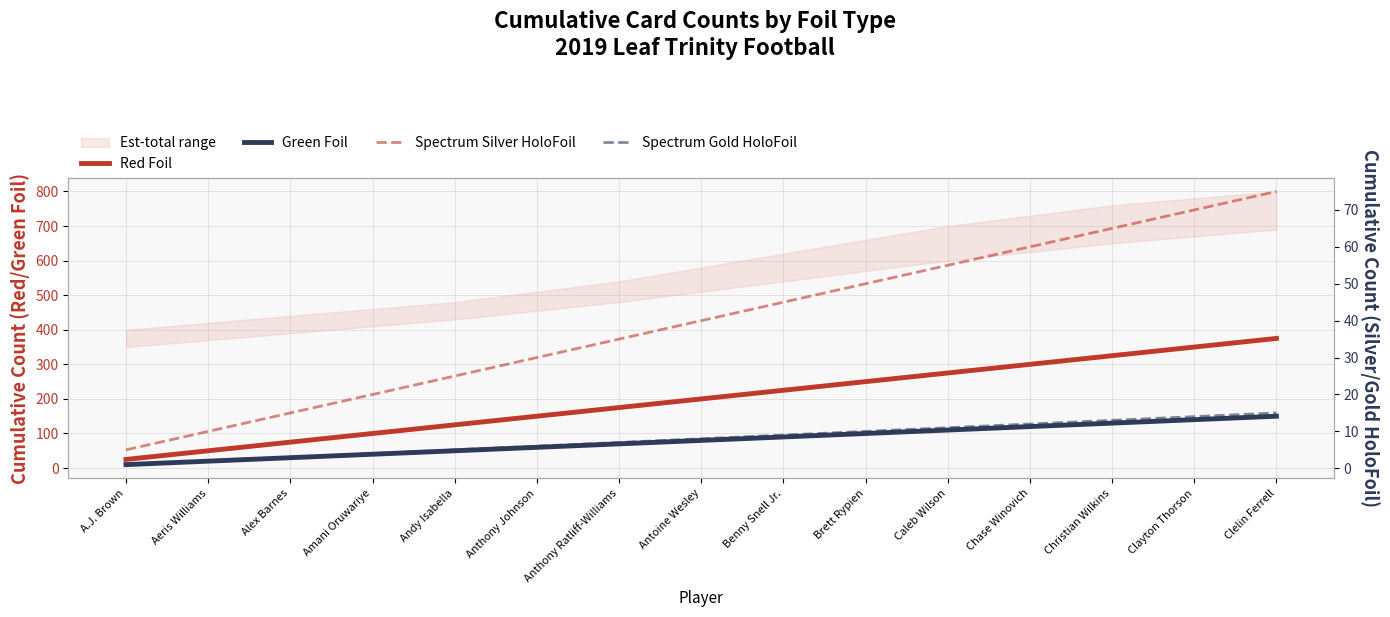

Which series has the largest range (max minus min)?

Red Foil